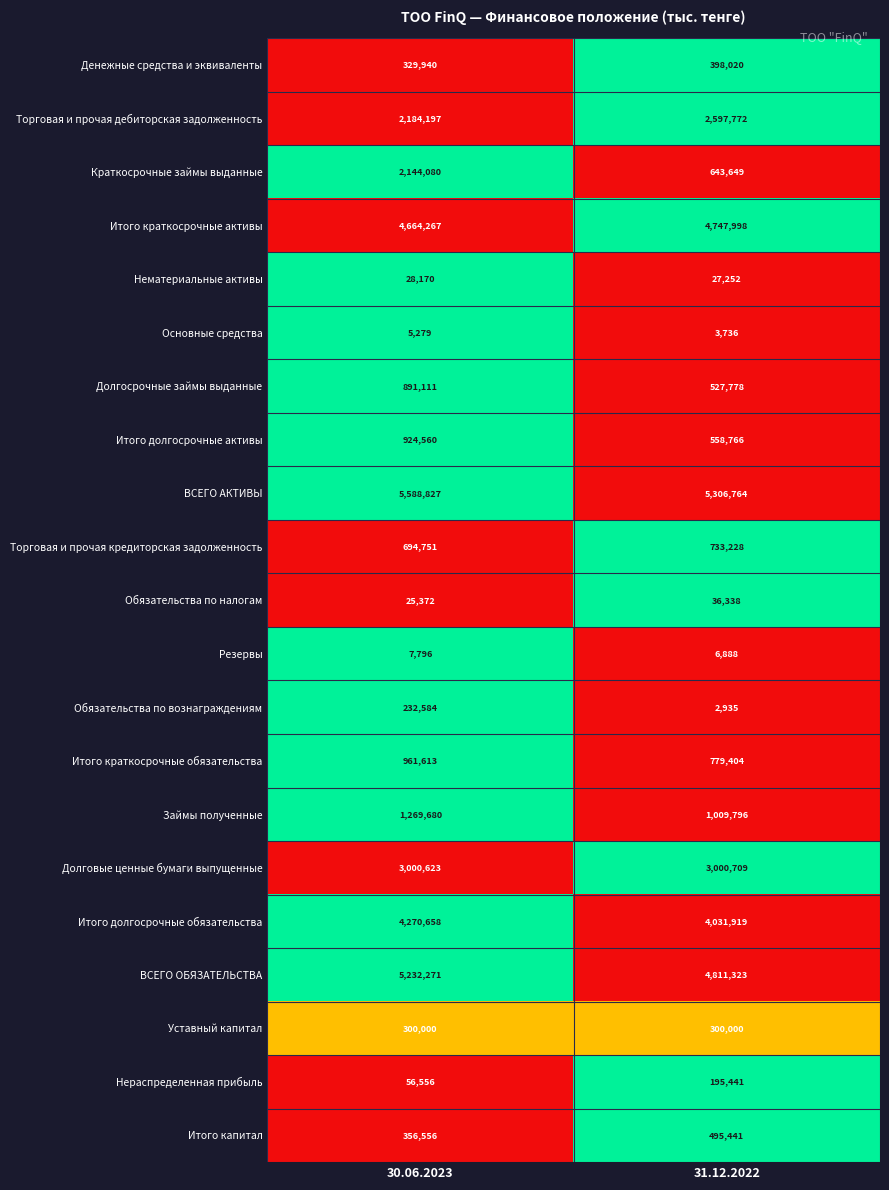

What is the spread (max minus min) of values at 30.06.2023?

5583548